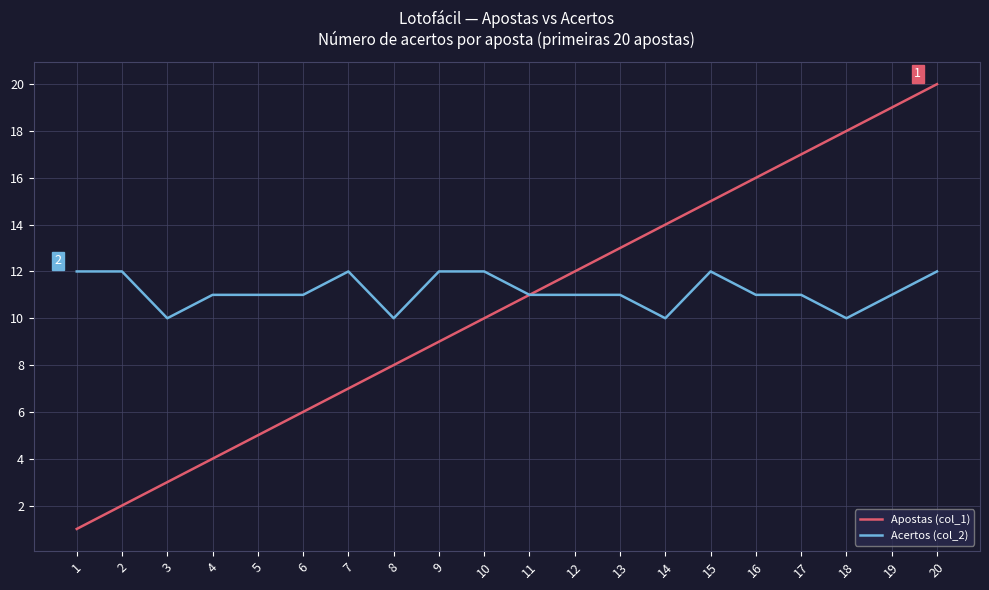

Does the chart display data point markers on the line(s)?

No